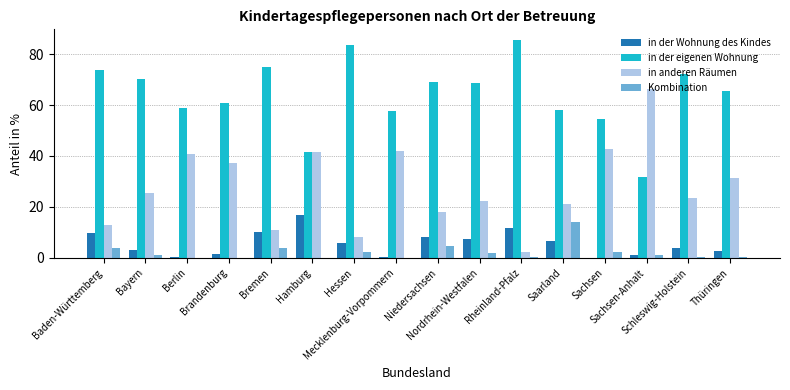

The value of in anderen Räumen at Brandenburg is 61.4. True or false?

False